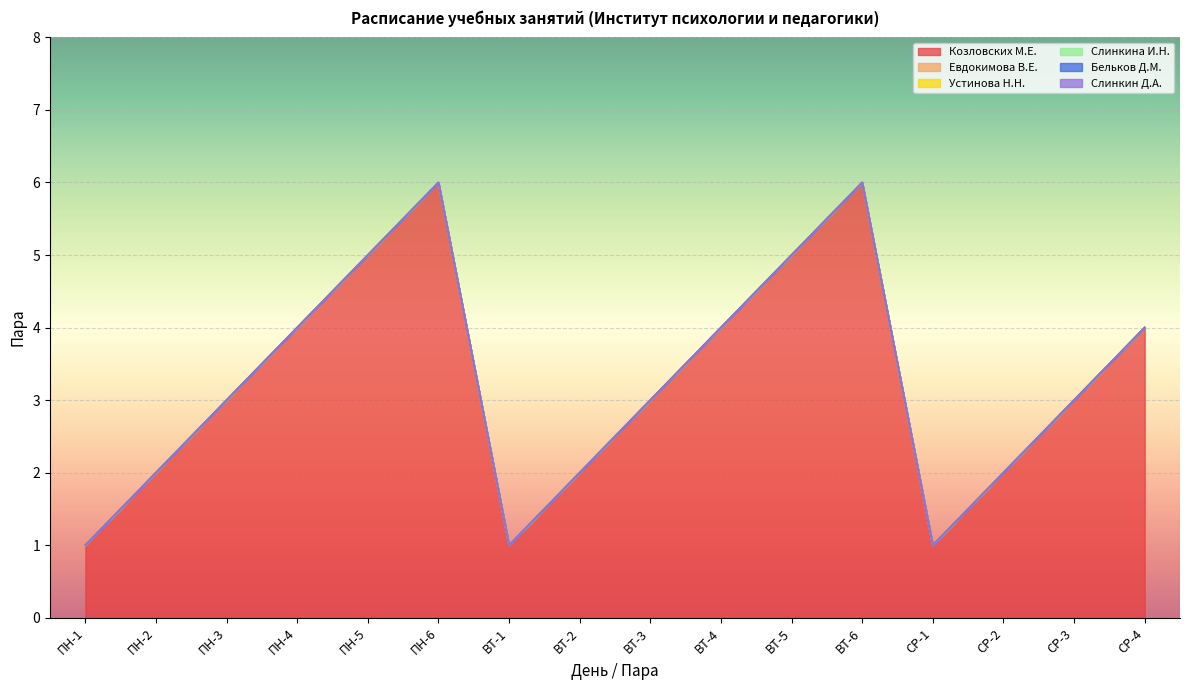

Between ПН-6 and СР-3, which series saw the biggest shift?

Козловских М.Е.